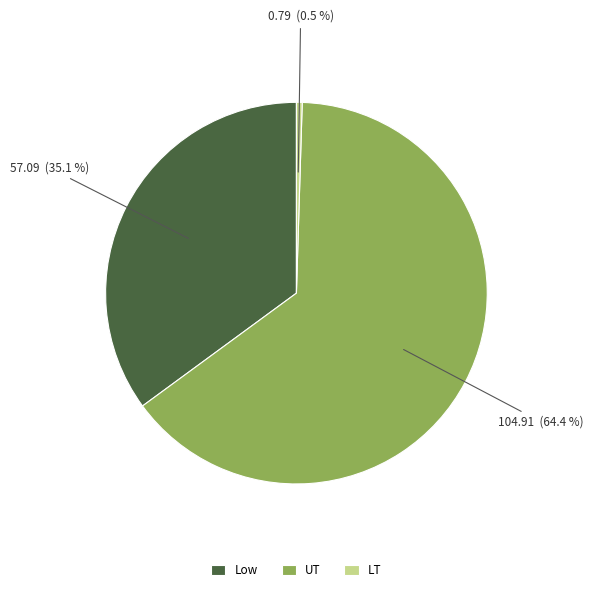

Does UT account for over 50% of the chart?

Yes